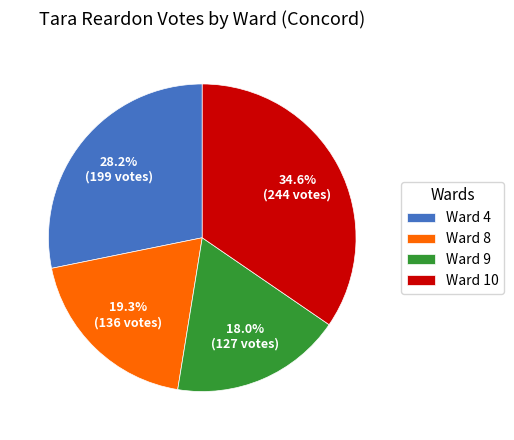

Rank the categories by value from highest to lowest.

Ward 10, Ward 4, Ward 8, Ward 9